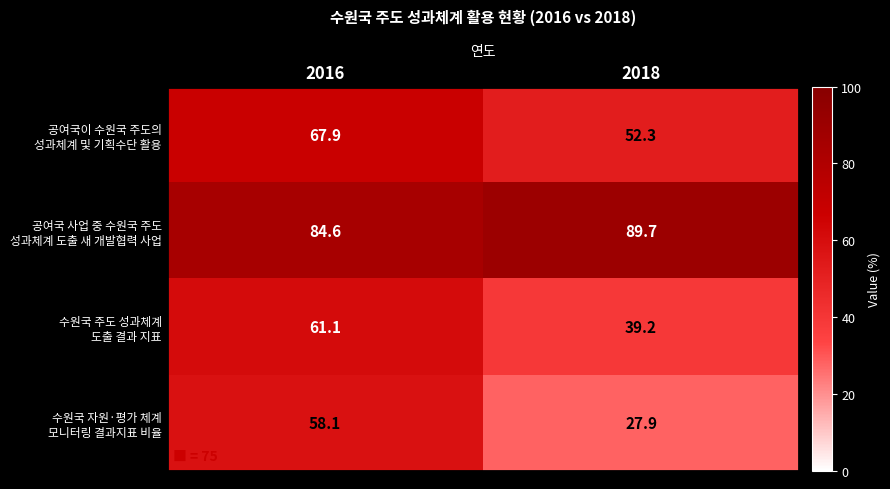

What is the spread (max minus min) of values at 2016?

26.5